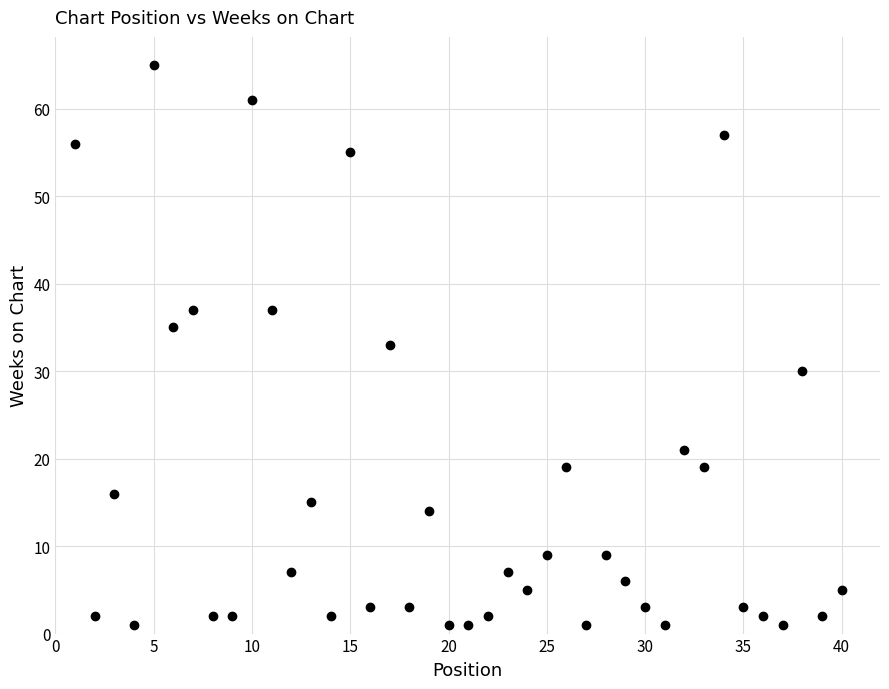

What is the range of Y values (max minus min)?

64